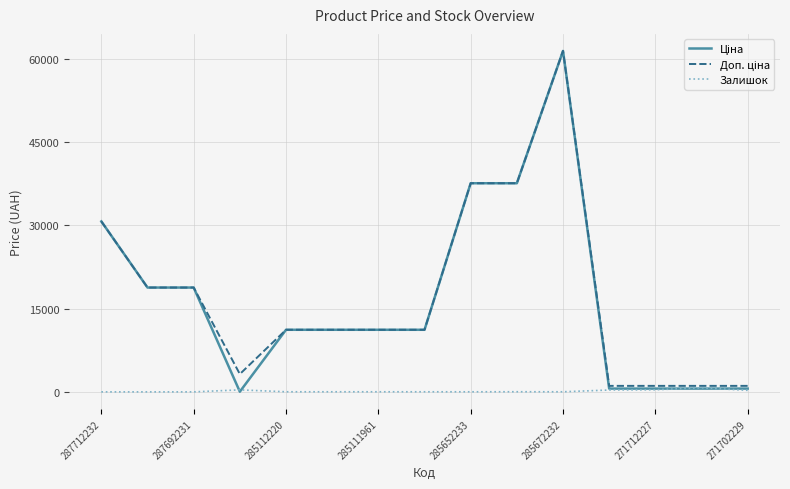

At which category does the chart reach its minimum across all series?

287712232